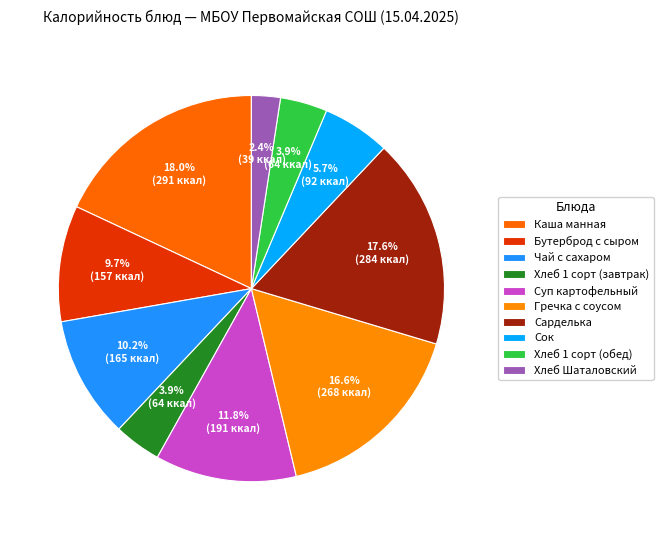

What portion of the pie excludes Гречка с соусом?

83.4%